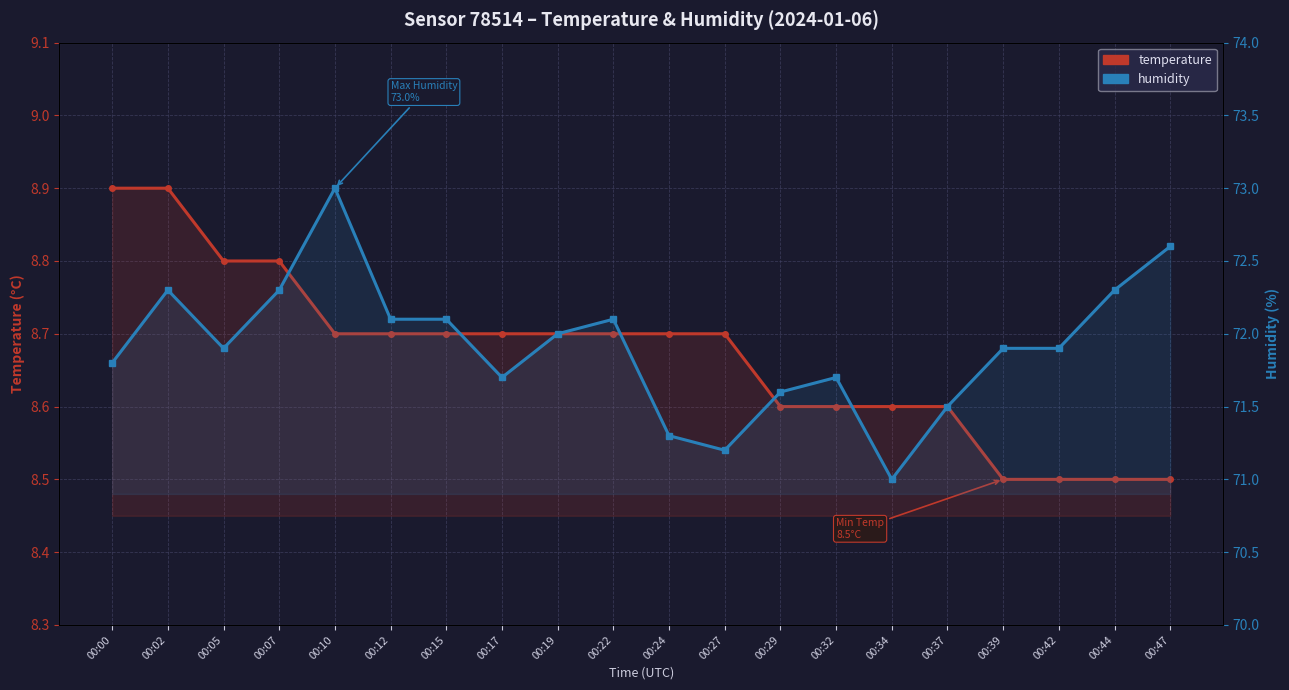

True or false: temperature and humidity intersect in this chart.

False